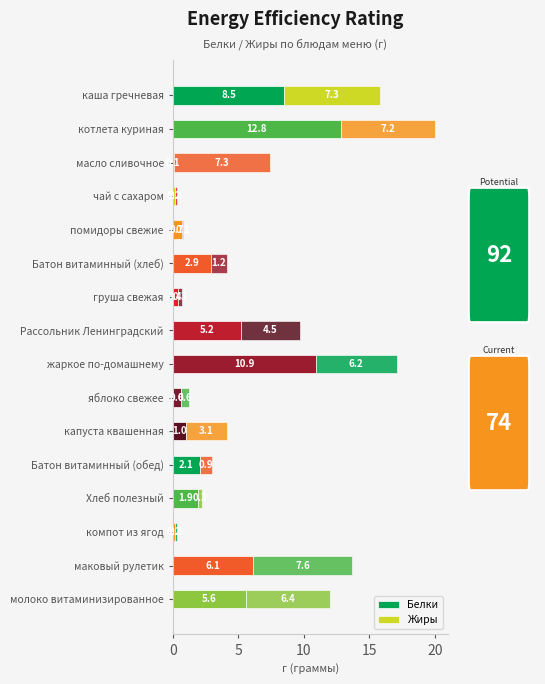

How many values in the Белки series are below 2?

8